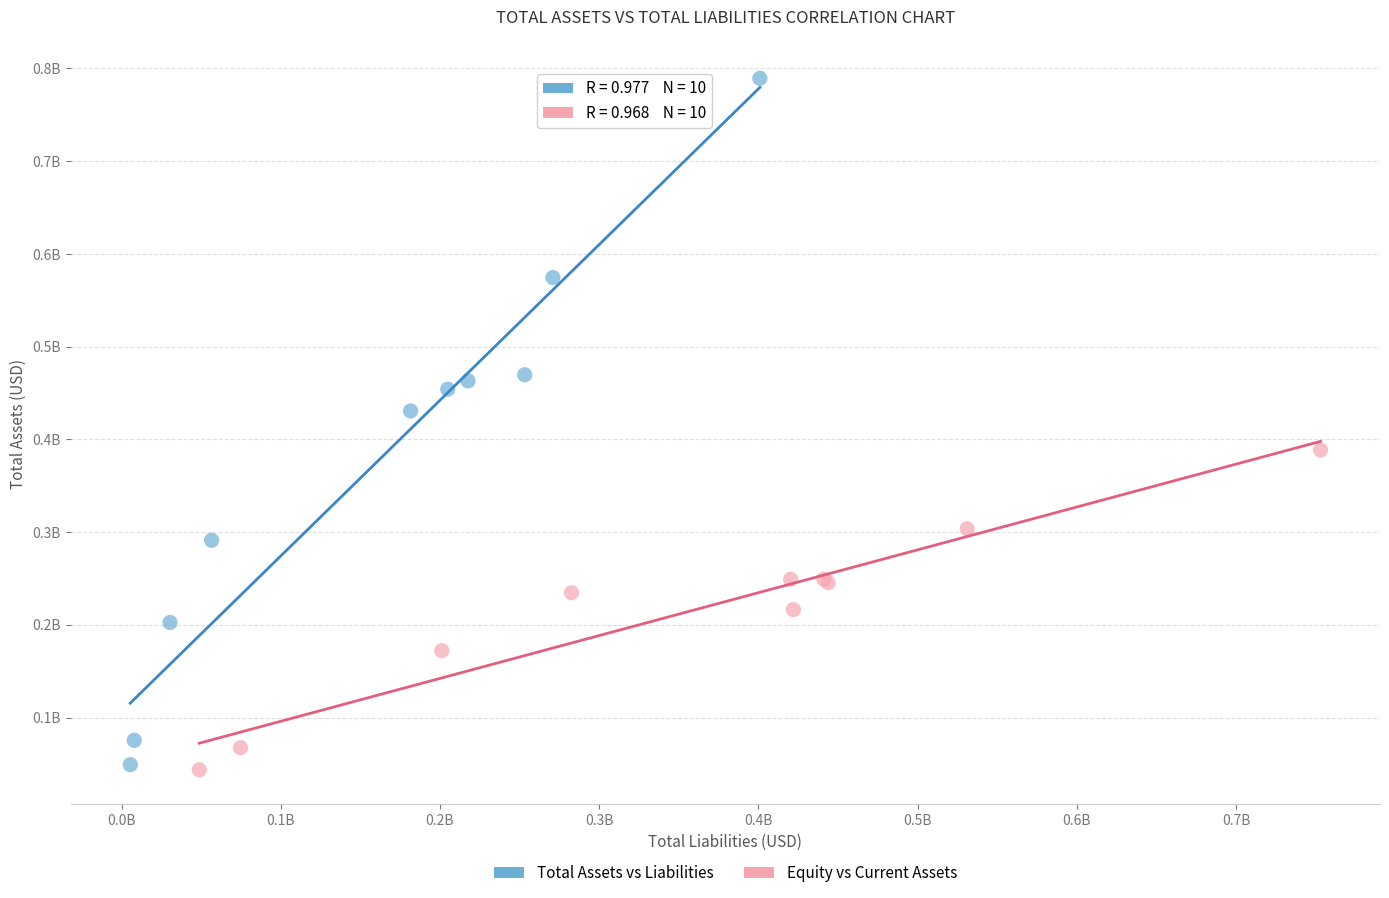

Which series reaches the maximum Y coordinate?

Total Assets vs Liabilities